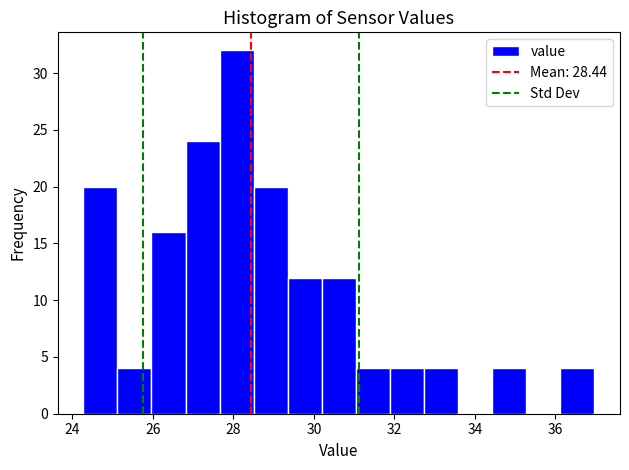

Which range on the x-axis has the tallest bar?

27.6 to 28.6